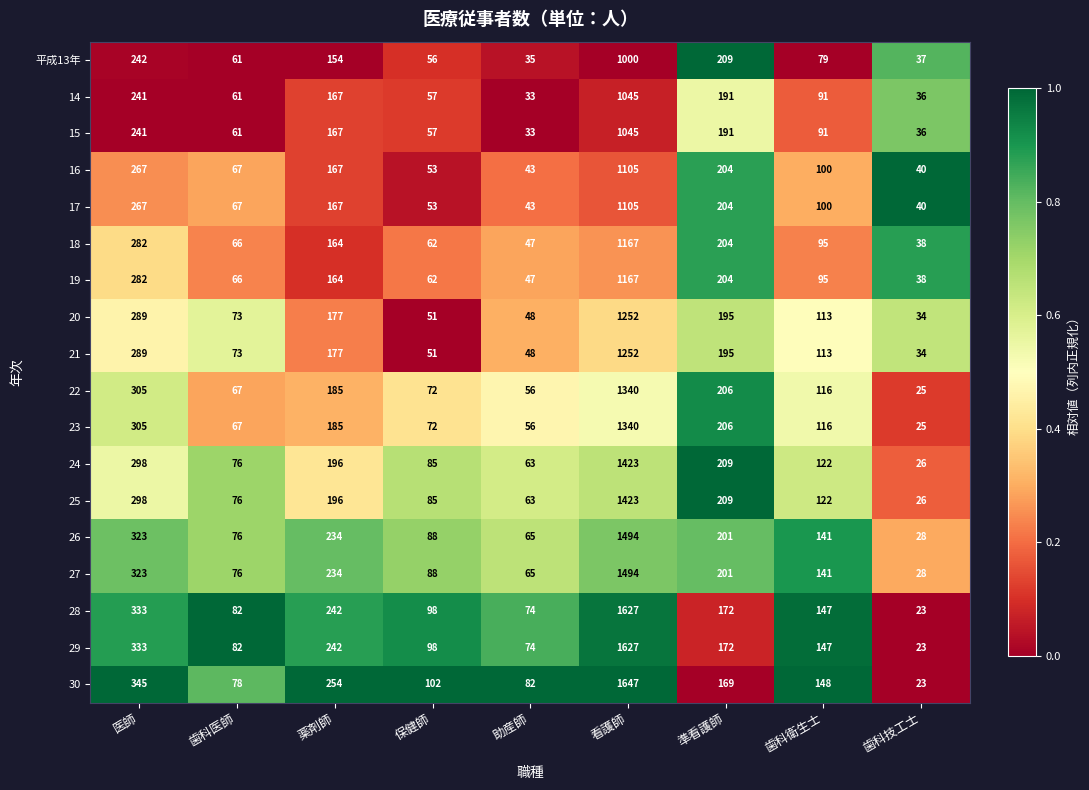

At which category does the chart reach its peak across all series?

看護師